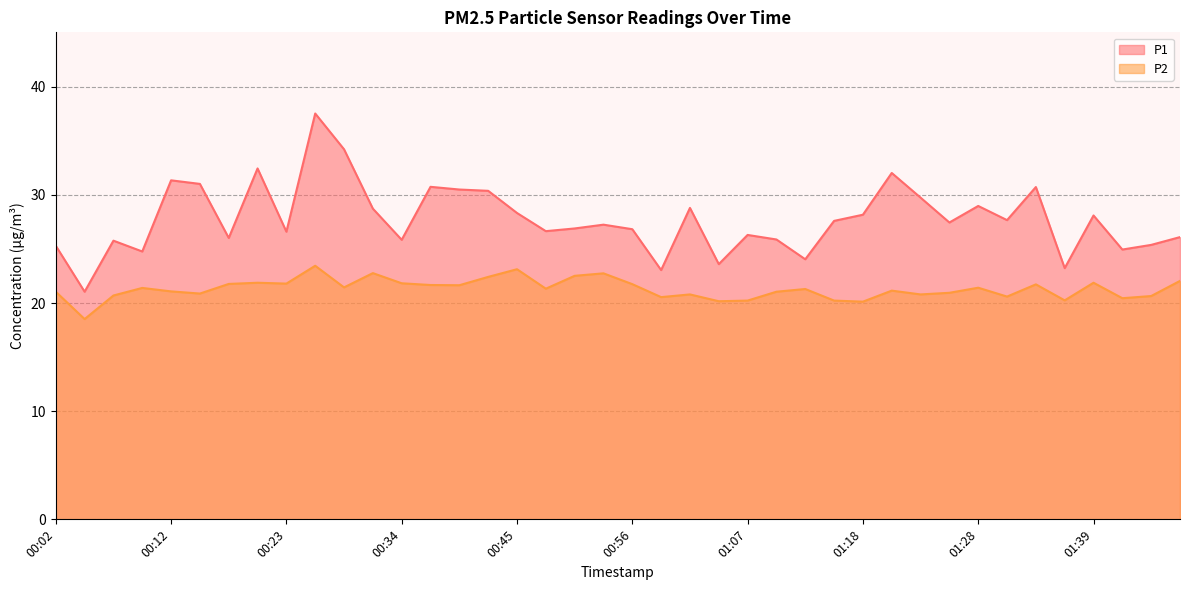

Is the value of P2 at 00:04 greater than the value of P1 at 00:29?

No